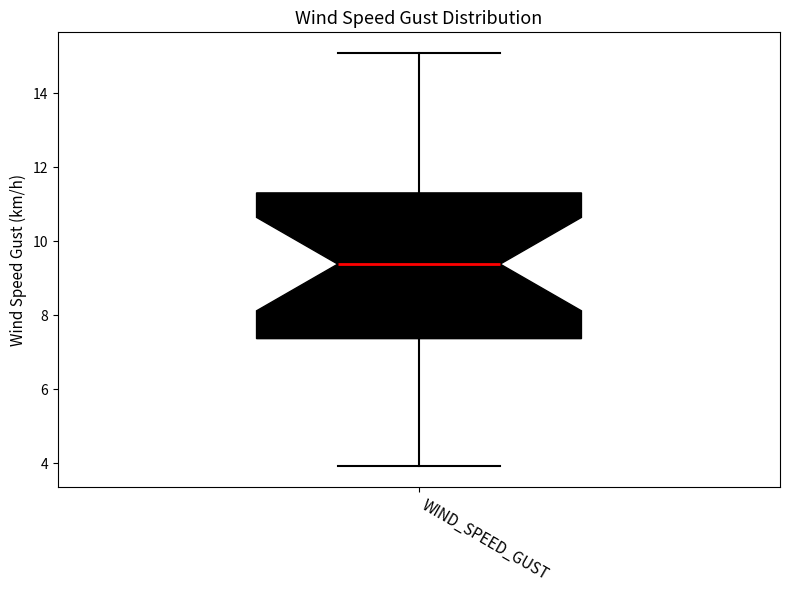

Transcribe this box plot: give where the median line is, the range the box spans, and where the two whiskers end, as read against the y-axis. The values are not printed on the chart, so give them approximately, as read against the axis.

median 9.4, box 7.4 to 11.2, whiskers 4.0 to 15.0